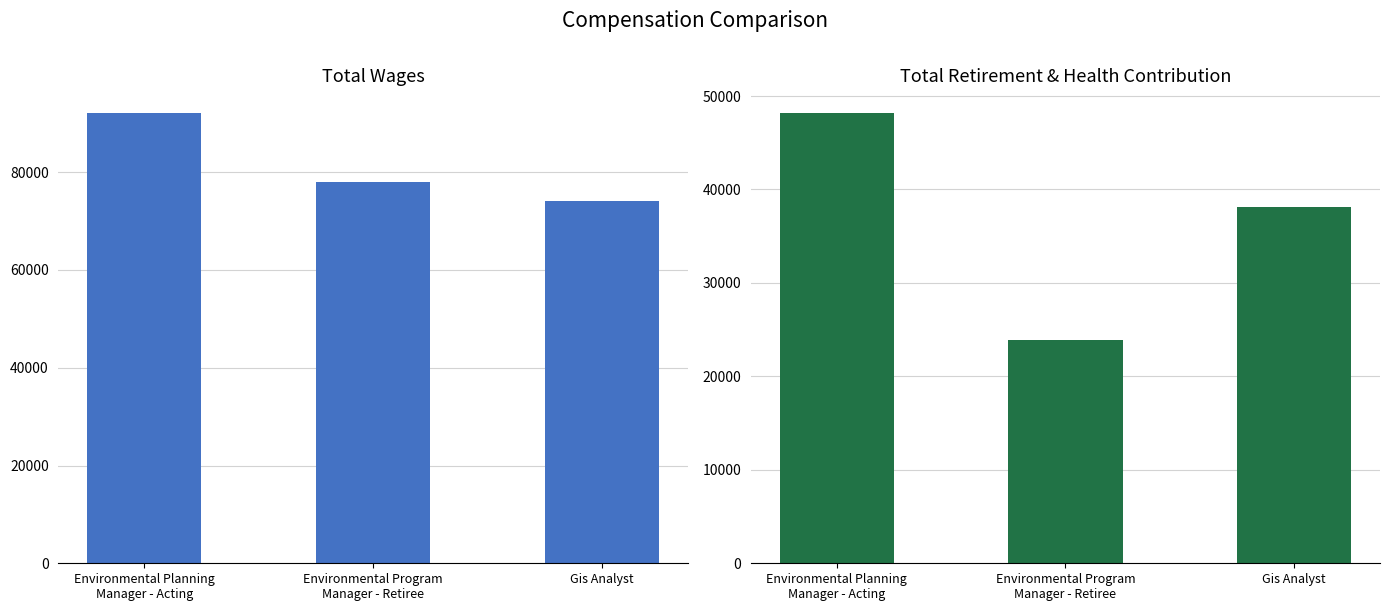

The Total Wages series shows 92134 at Environmental Planning
Manager - Acting. True or false?

True